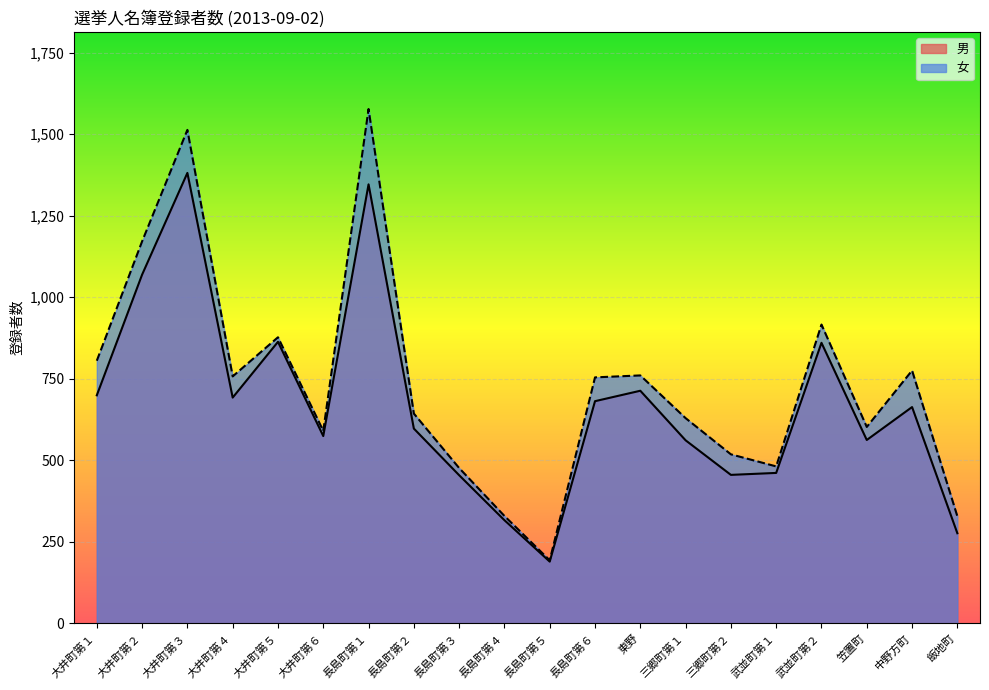

What is the maximum value shown in the chart?

1577